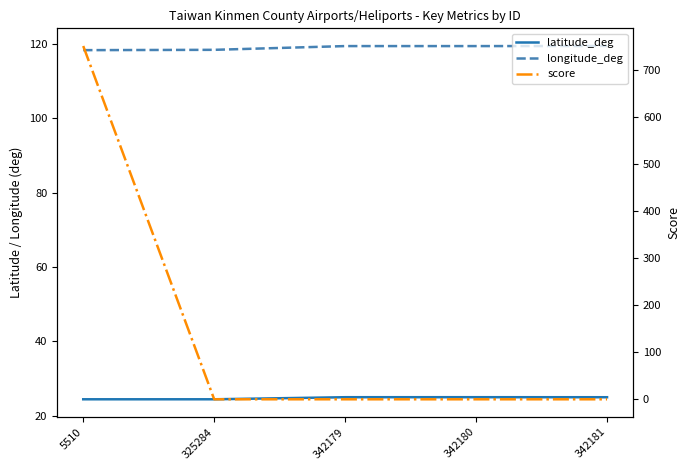

At which category is the sum across all series the highest?

5510